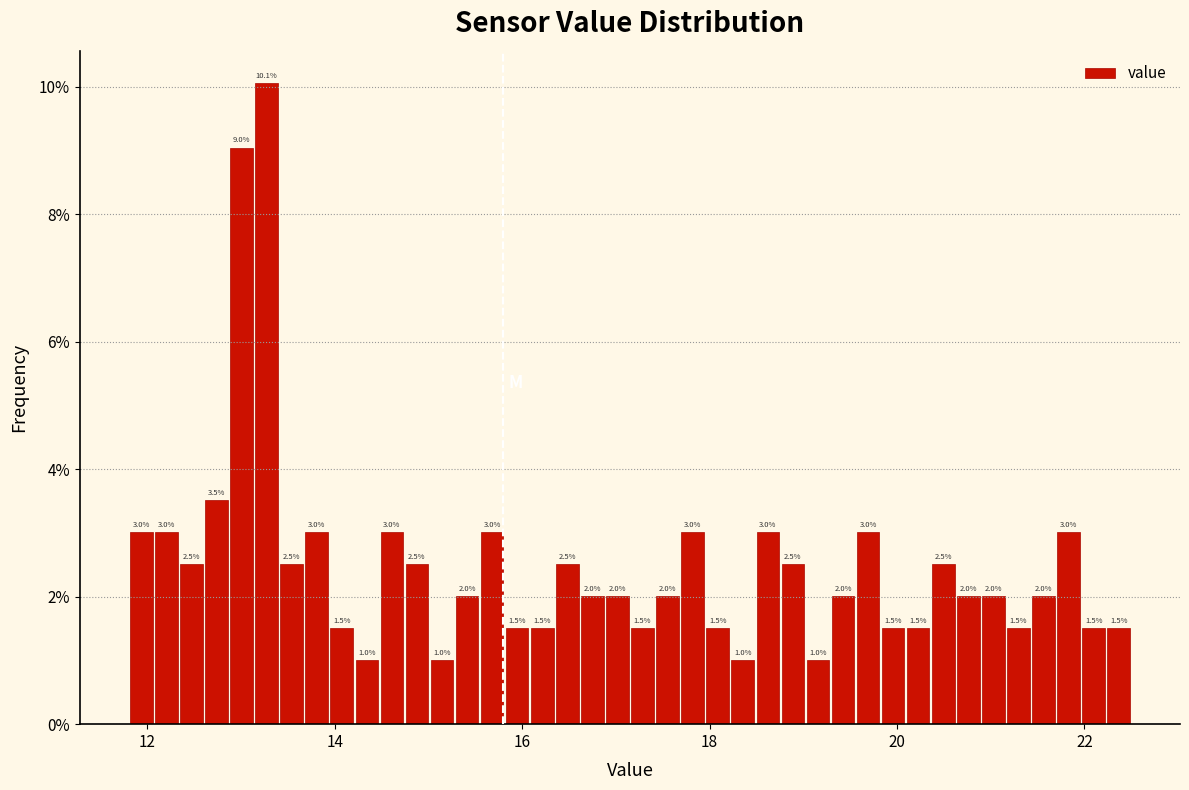

Read against the x-axis, roughly where is the centre of the tallest bar?

13.2